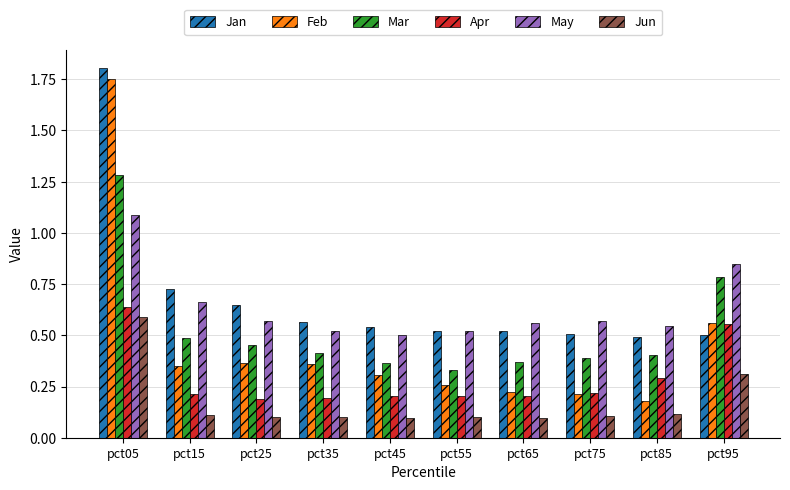

At which category is the sum across all series the highest?

pct05